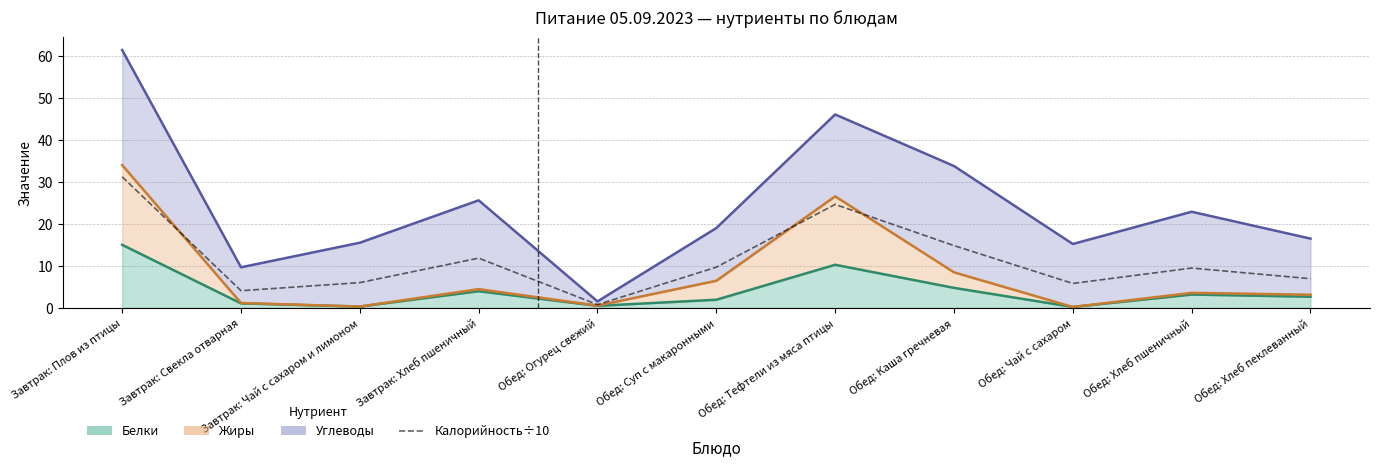

What is the sum of all values?

125.2